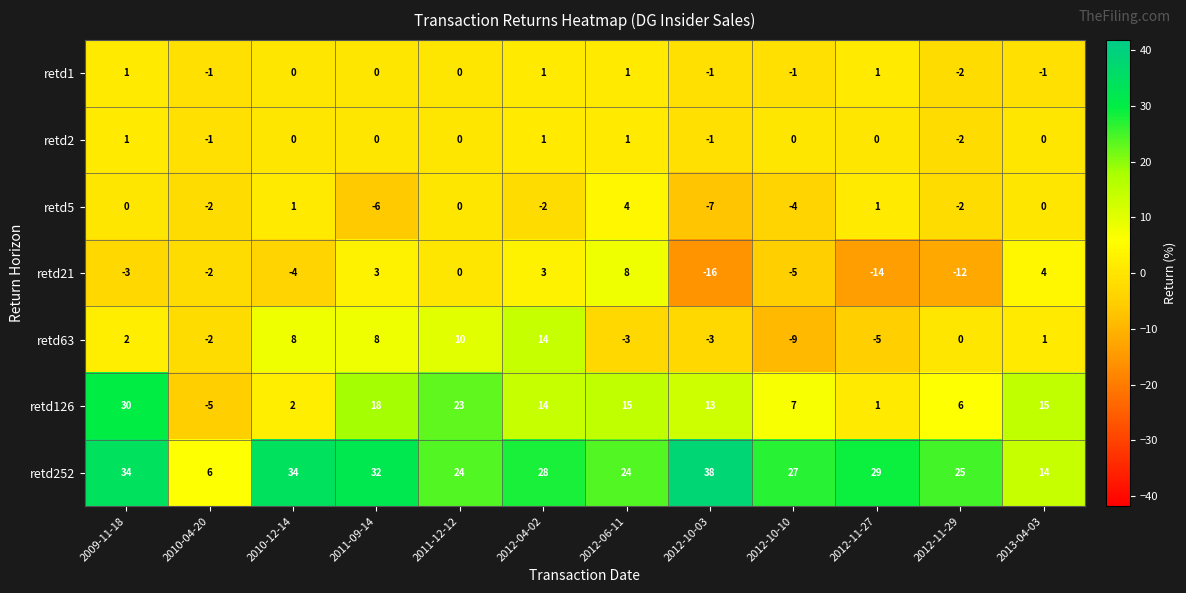

The value of retd2 at 2012-04-02 is 2. True or false?

False